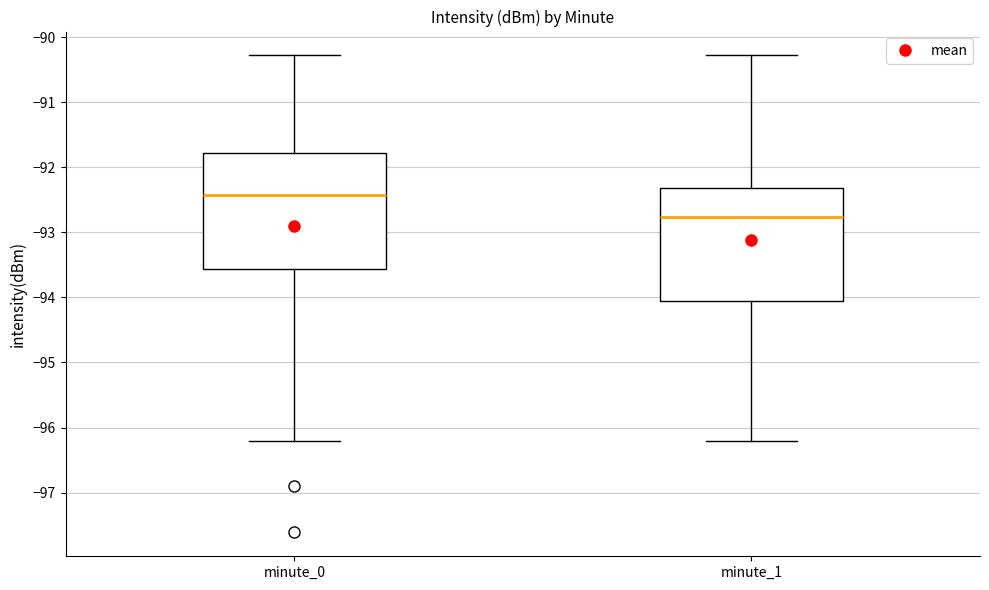

Which box has the highest median line?

minute_0